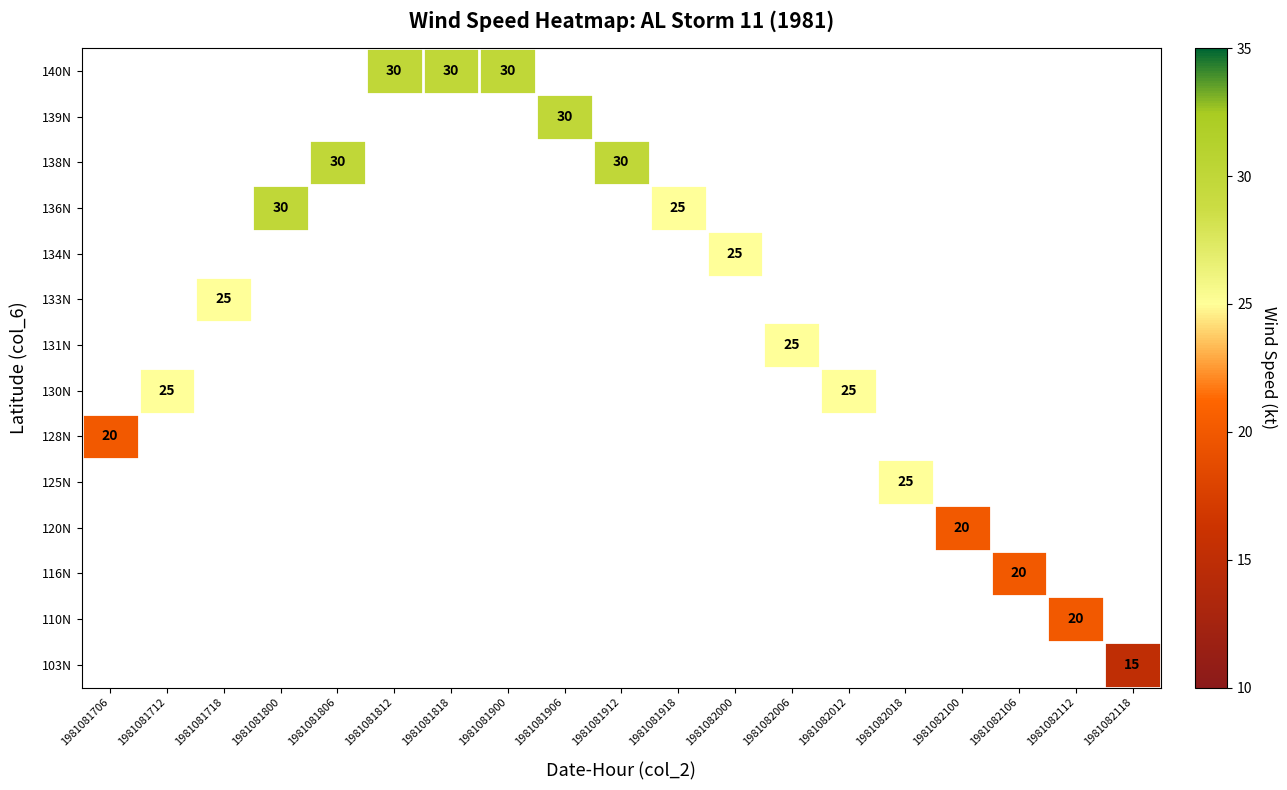

Which category has the highest value across all series?

1981081800